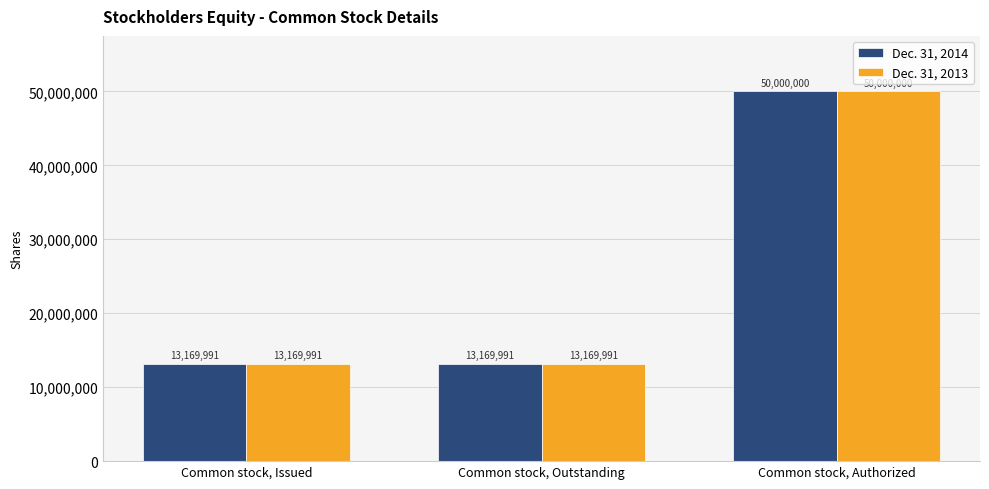

What are all the series names shown in the legend?

Dec. 31, 2014, Dec. 31, 2013